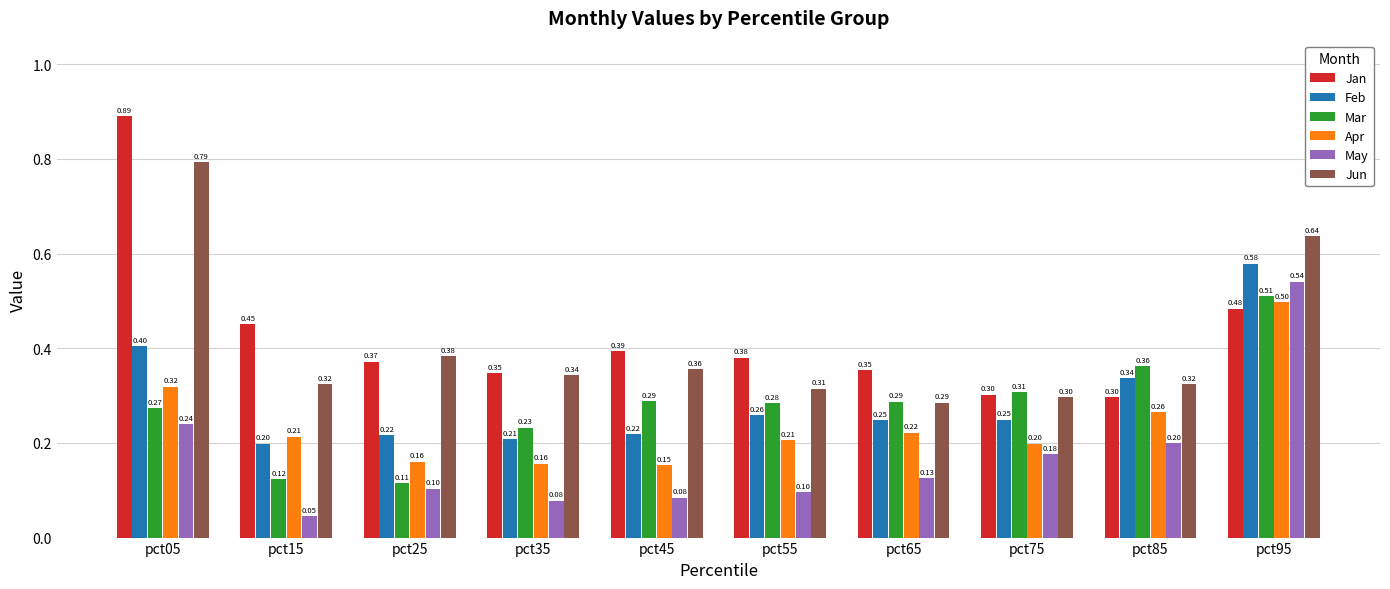

What is the difference between the maximum and minimum values in the Jun series?

0.5